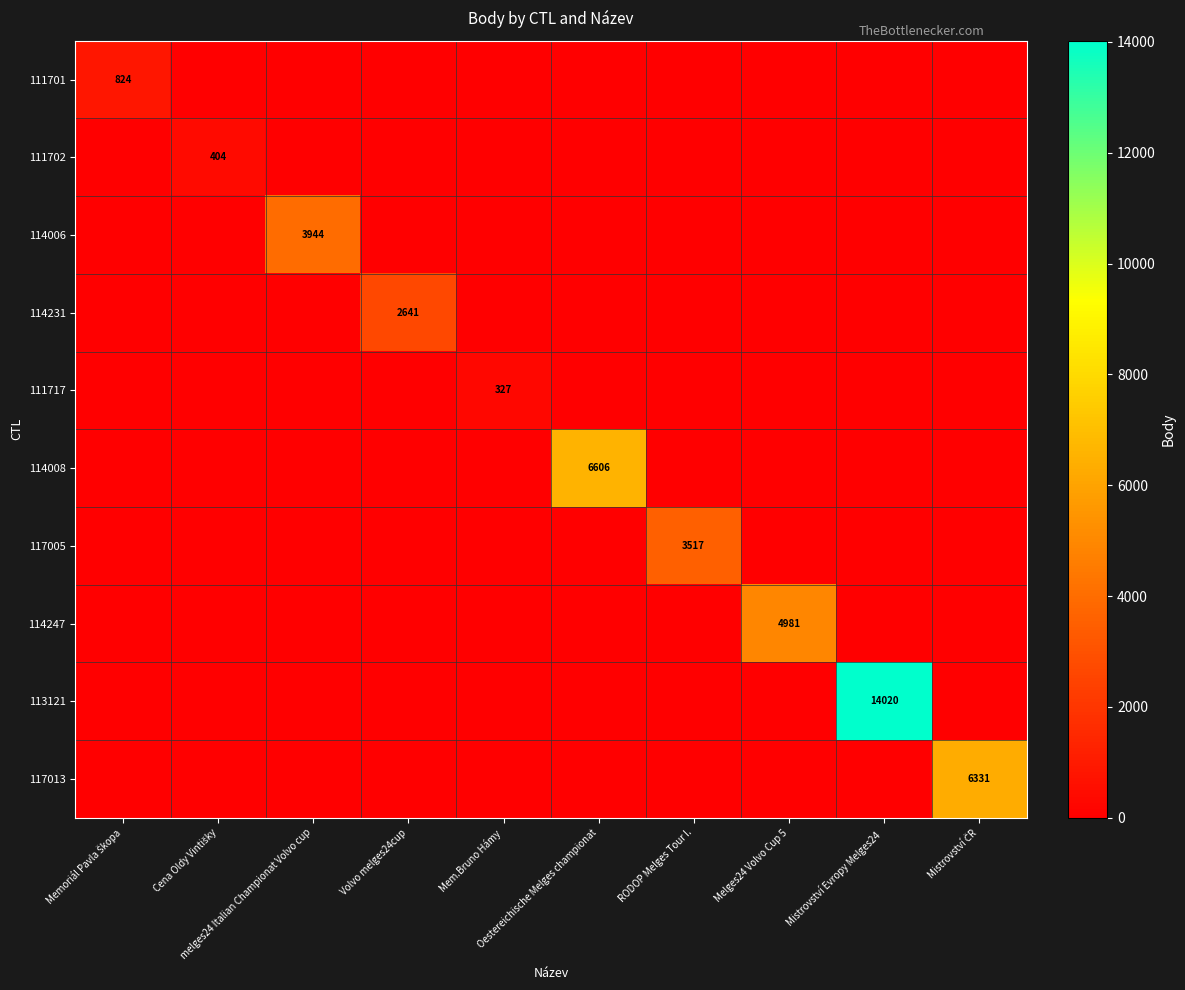

At how many categories does at least one series exceed 4087?

4